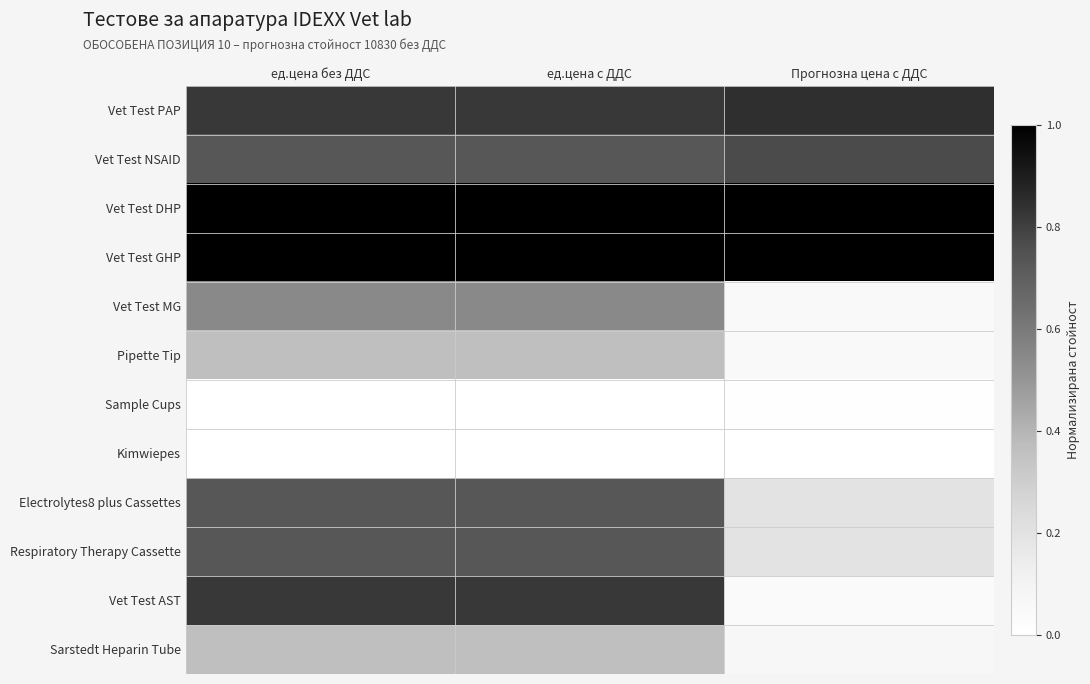

Reading right to left, what are all the values shown in this chart?

Vet Test PAP: Прогнозна цена с ДДС=0.8	ед.цена с ДДС=0.8	ед.цена без ДДС=0.8
Vet Test NSAID: Прогнозна цена с ДДС=0.8	ед.цена с ДДС=0.7	ед.цена без ДДС=0.7
Vet Test DHP: Прогнозна цена с ДДС=1.0	ед.цена с ДДС=1.0	ед.цена без ДДС=1.0
Vet Test GHP: Прогнозна цена с ДДС=1.0	ед.цена с ДДС=1.0	ед.цена без ДДС=1.0
Vet Test MG: Прогнозна цена с ДДС=0.0	ед.цена с ДДС=0.5	ед.цена без ДДС=0.5
Pipette Tip: Прогнозна цена с ДДС=0.0	ед.цена с ДДС=0.4	ед.цена без ДДС=0.4
Sample Cups: Прогнозна цена с ДДС=0.0	ед.цена с ДДС=0.0	ед.цена без ДДС=0.0
Kimwiepes: Прогнозна цена с ДДС=0.0	ед.цена с ДДС=0.0	ед.цена без ДДС=0.0
Electrolytes8 plus Cassettes: Прогнозна цена с ДДС=0.2	ед.цена с ДДС=0.7	ед.цена без ДДС=0.7
Respiratory Therapy Cassette: Прогнозна цена с ДДС=0.2	ед.цена с ДДС=0.7	ед.цена без ДДС=0.7
Vet Test AST: Прогнозна цена с ДДС=0.0	ед.цена с ДДС=0.8	ед.цена без ДДС=0.8
Sarstedt Heparin Tube: Прогнозна цена с ДДС=0.1	ед.цена с ДДС=0.4	ед.цена без ДДС=0.4